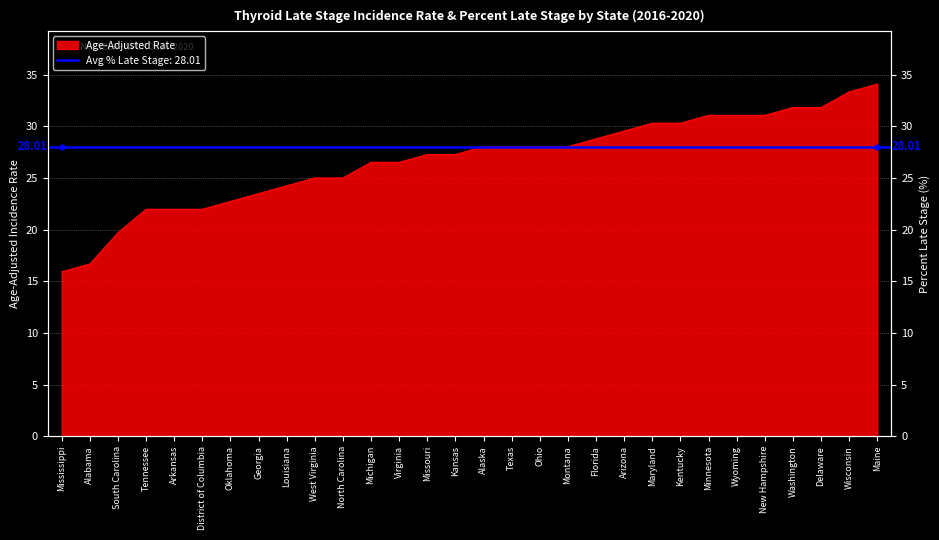

What is the sum of all values?

801.7